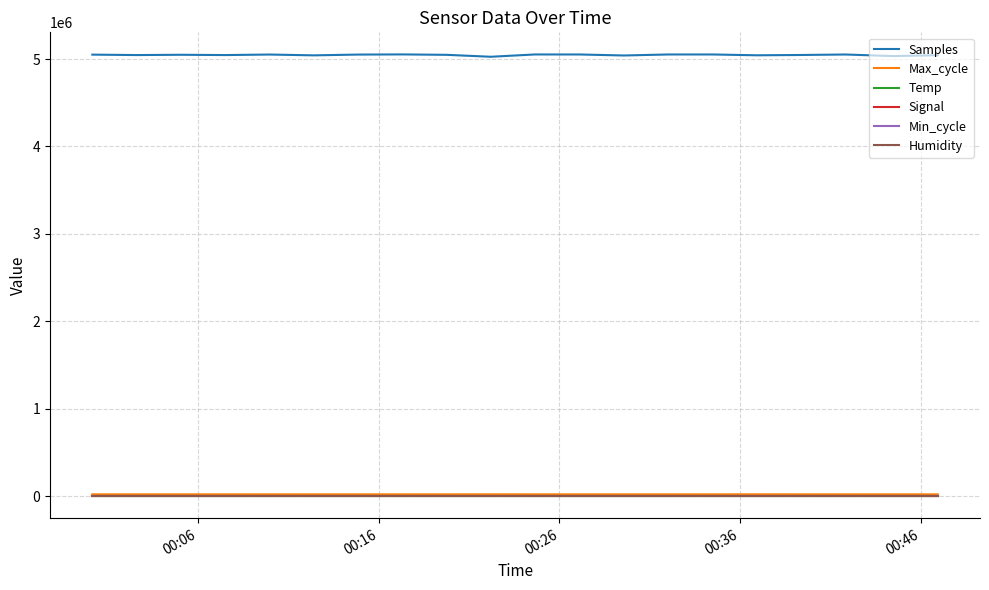

Which series has the largest total across all categories?

Samples